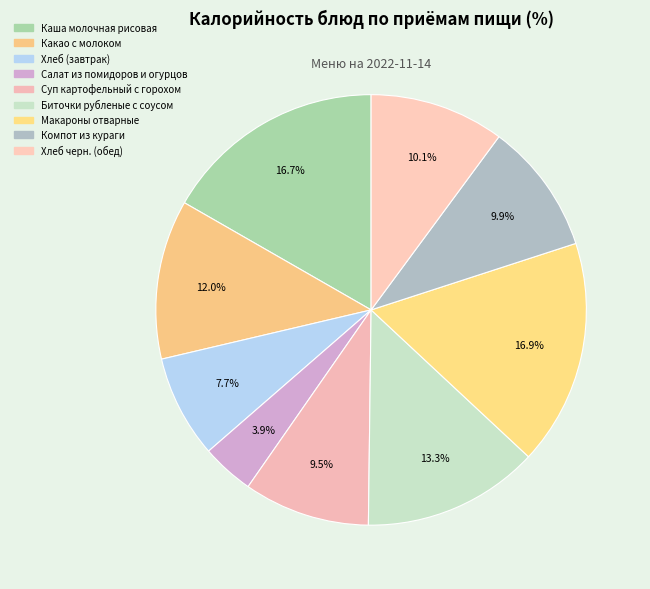

Does Хлеб (завтрак) represent more than half of the total?

No